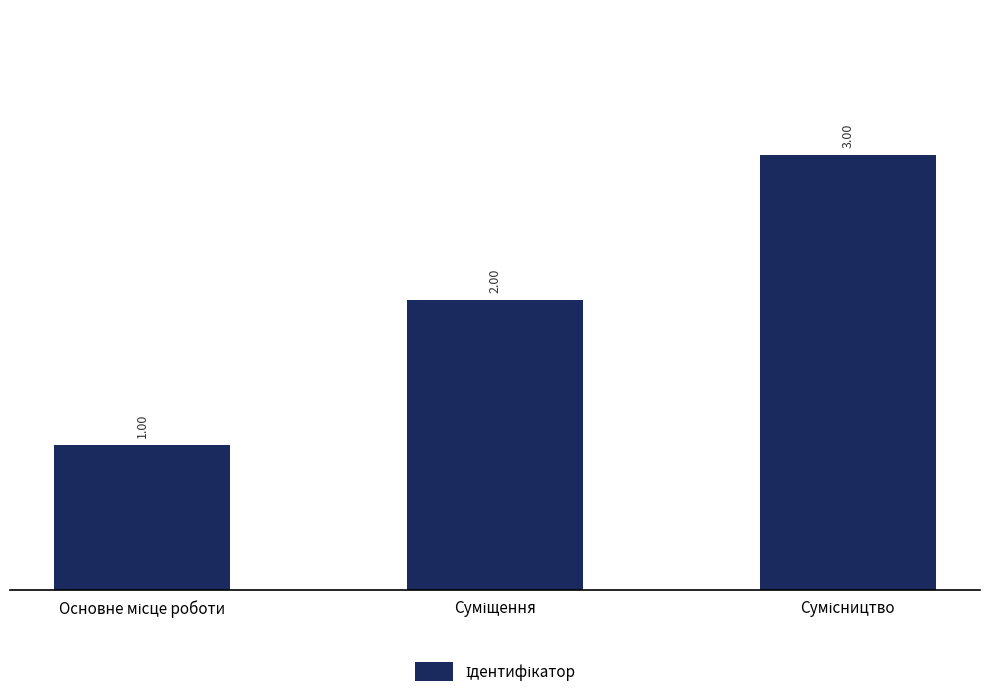

What is the value of the 2nd bar from the left?

2